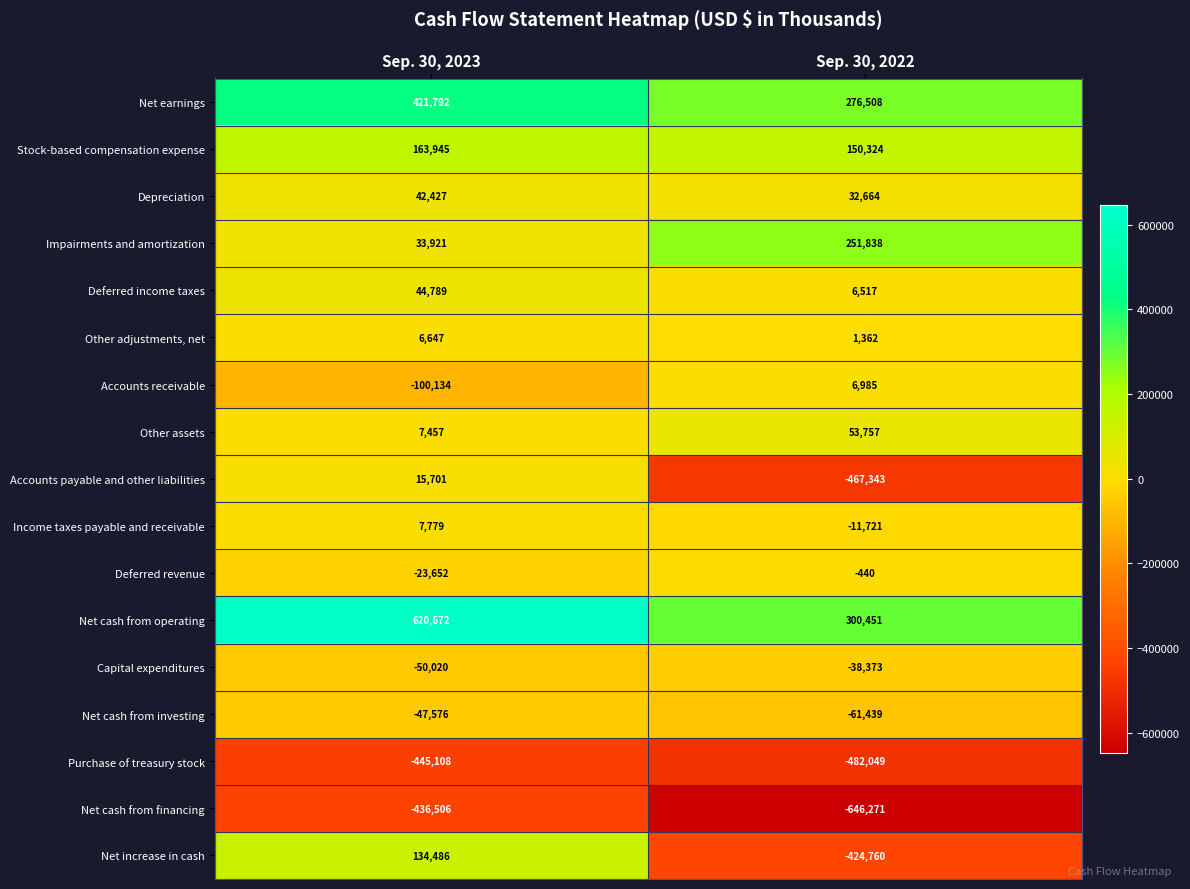

What is the maximum value shown in the chart?

620672